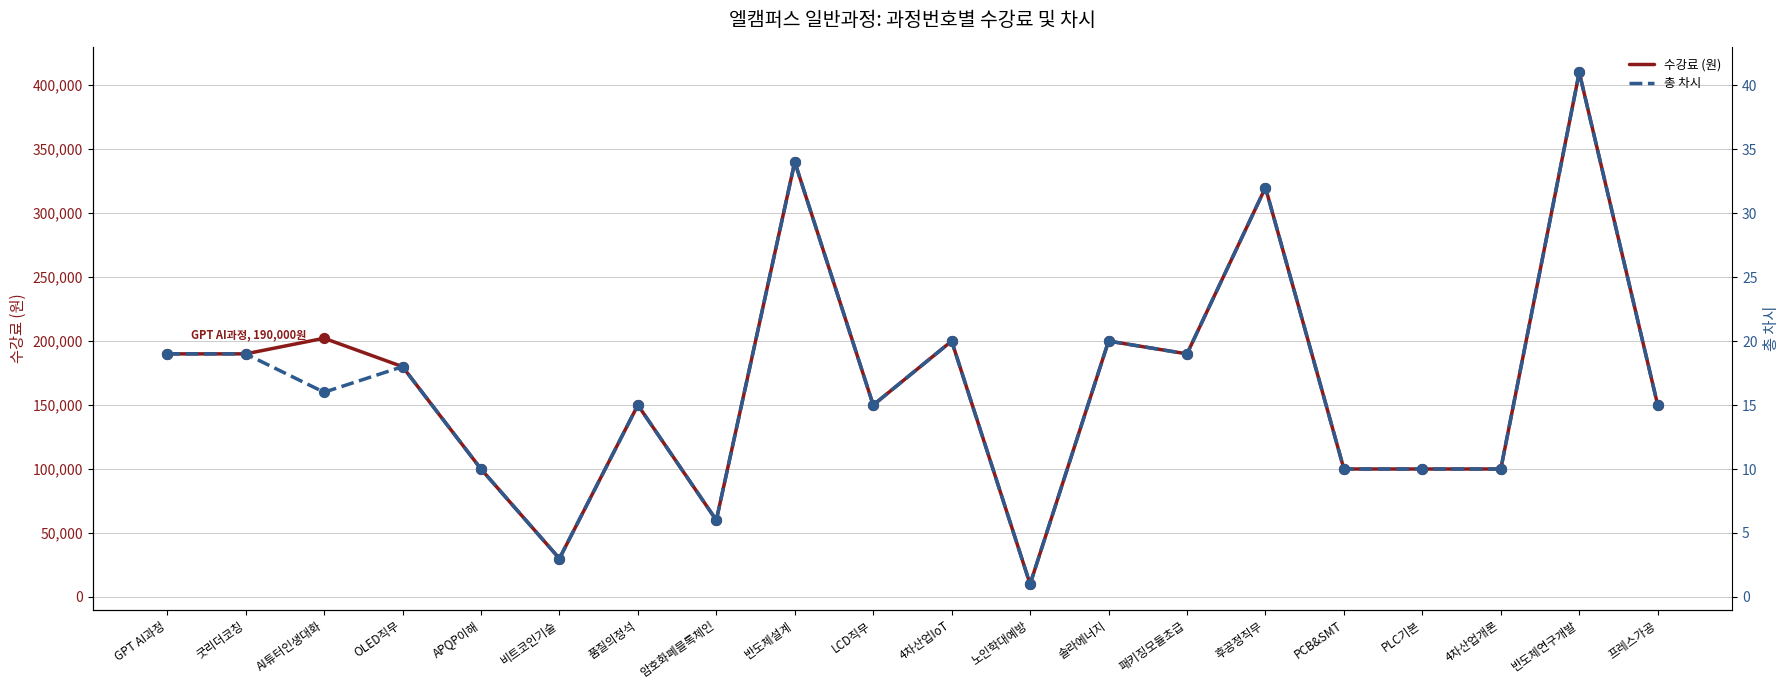

Which series has the largest total across all categories?

수강료 (원)